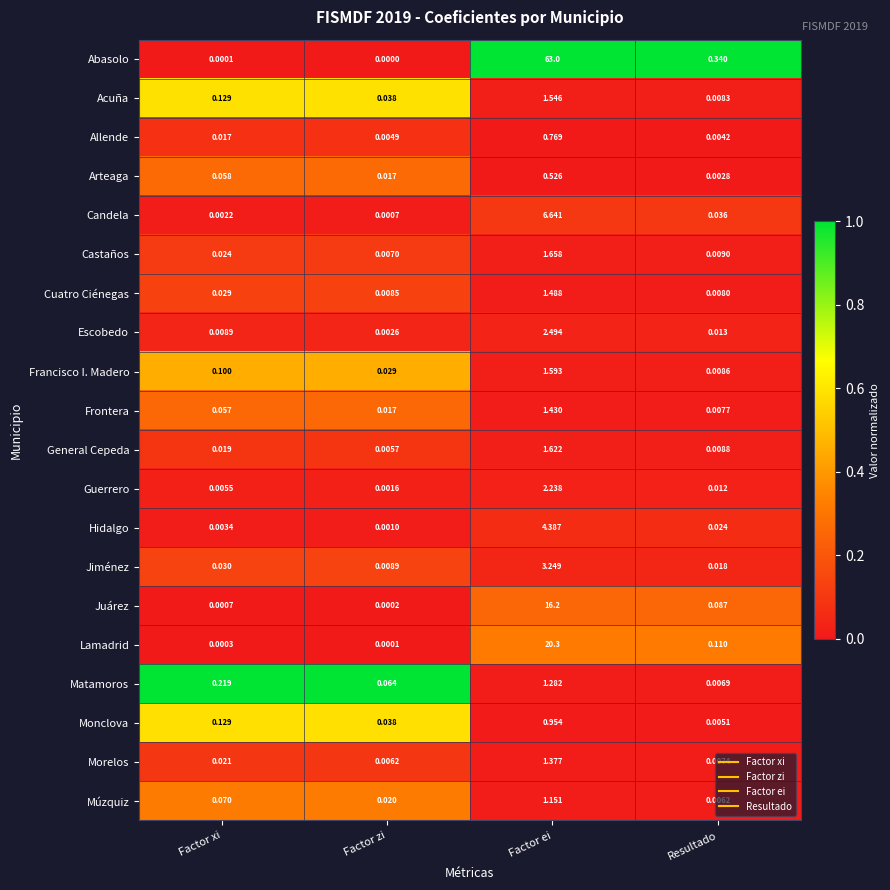

Which series has the largest total across all categories?

Abasolo